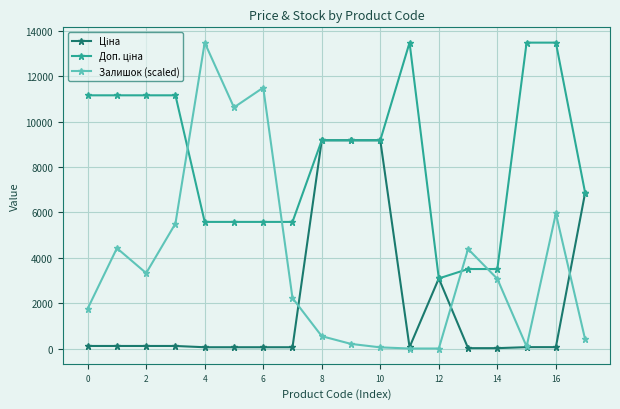

At how many categories does at least one series exceed 7098?

13